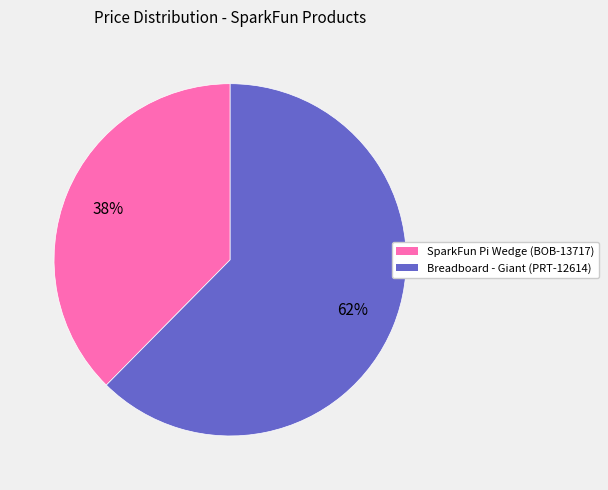

How many segments does this pie chart have?

2